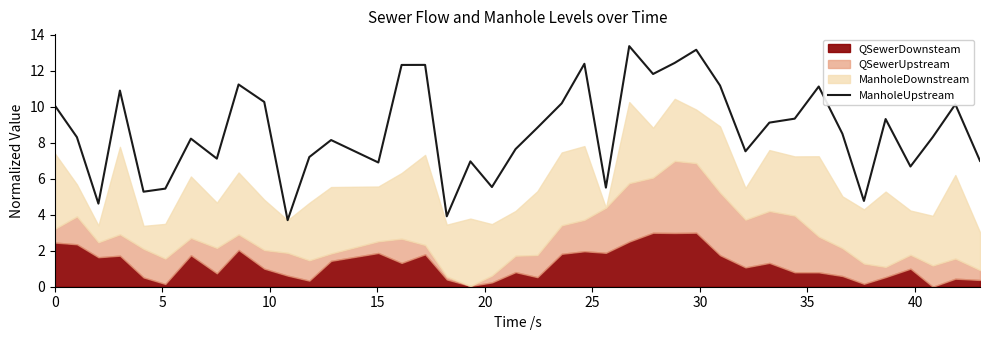

What is the highest value of the ManholeUpstream series?

13.4